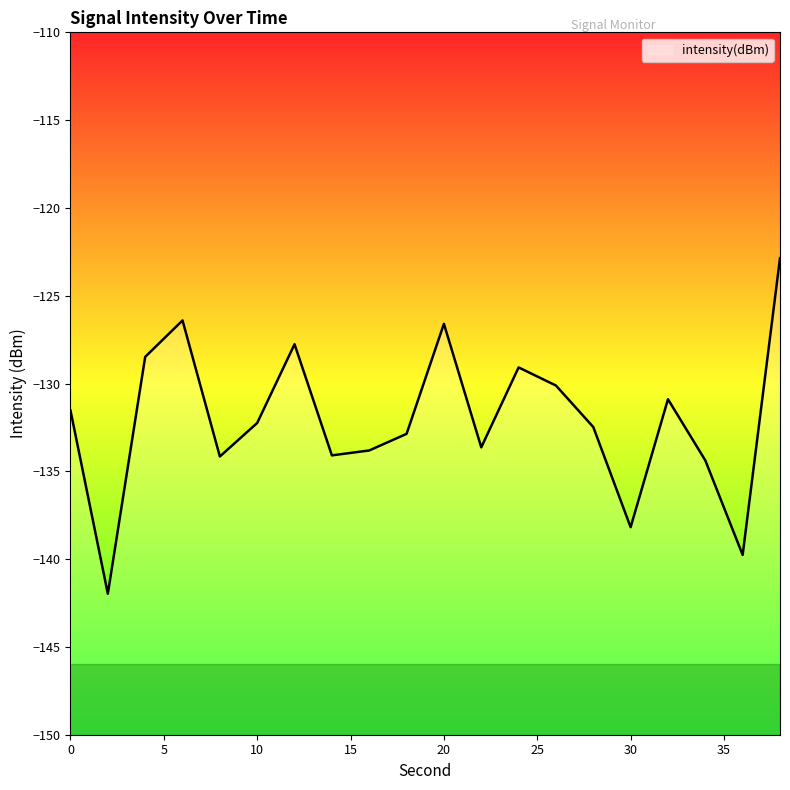

What is the difference between the maximum and minimum values?

19.1